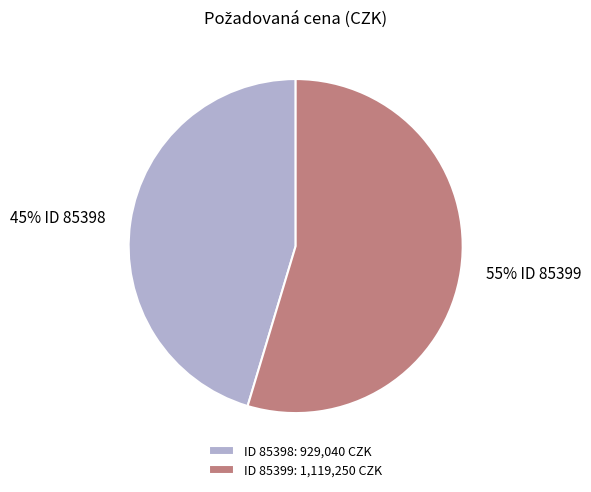

The ID 85398: 929,040 CZK slice represents 60% of the pie. True or false?

False